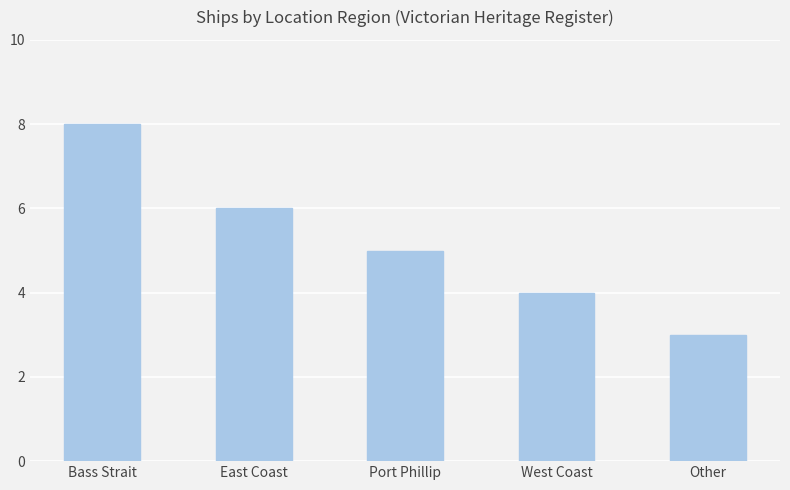

Rank the categories by value from highest to lowest.

Bass Strait, East Coast, Port Phillip, West Coast, Other